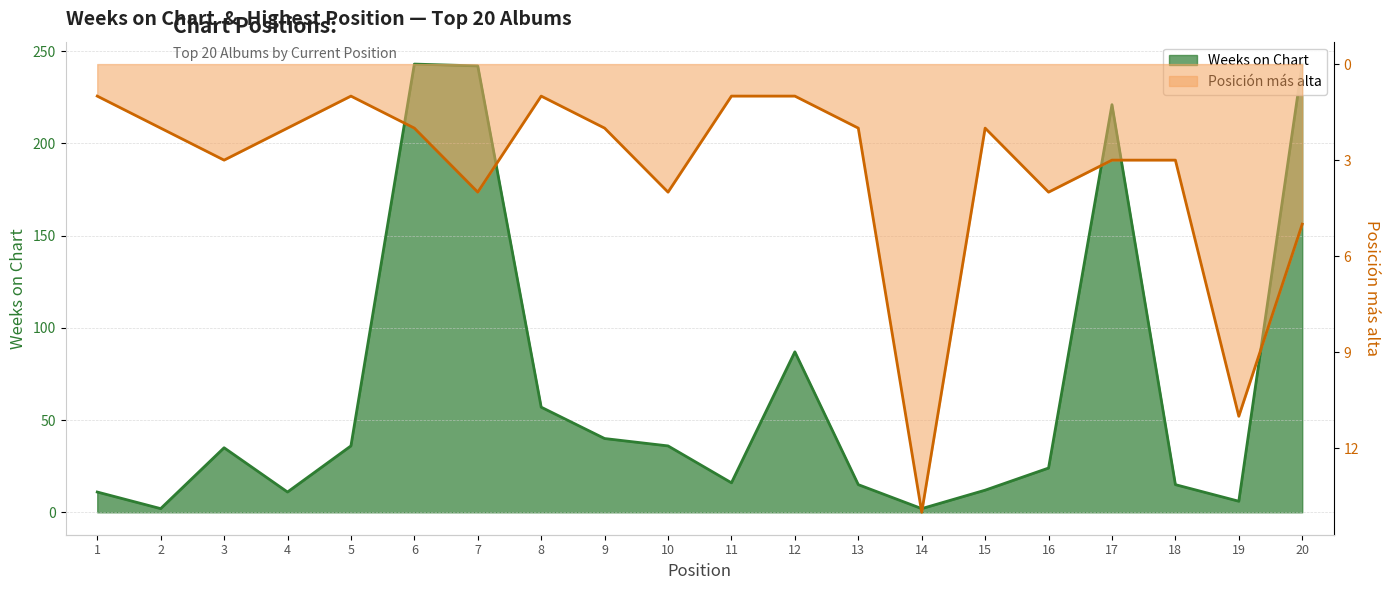

What is the difference between the highest and lowest values at 13?

13